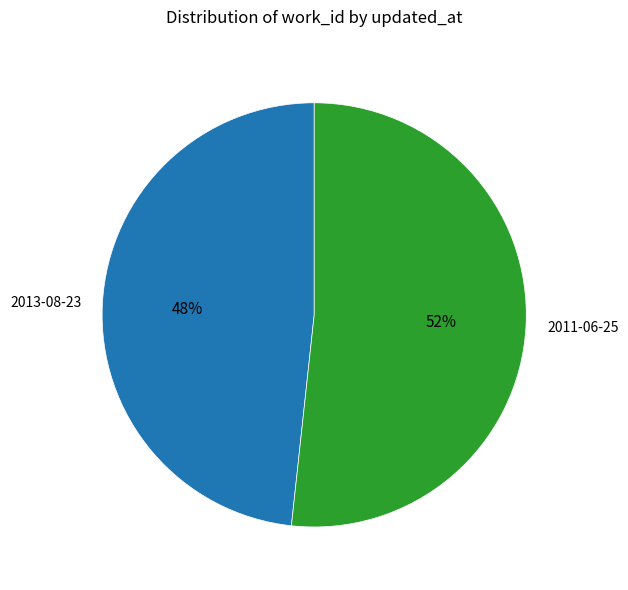

What percentage is the 2011-06-25 slice, to the nearest percent?

52%